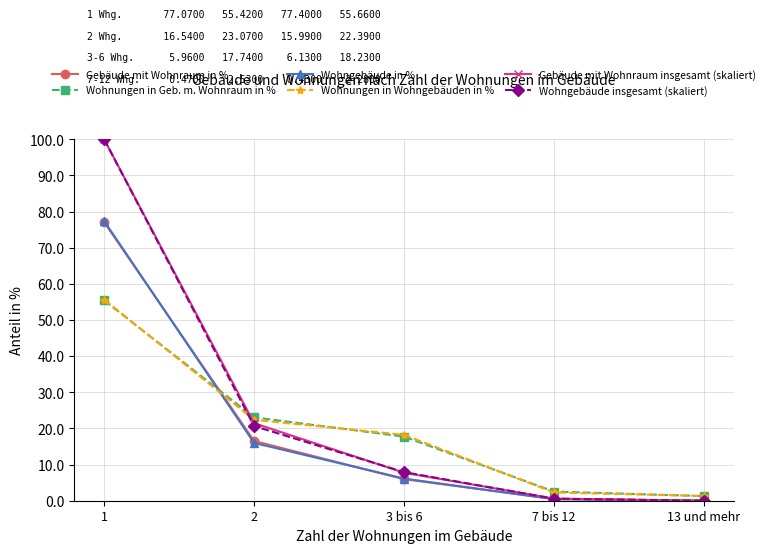

Which series changed the most between 3 bis 6 and 7 bis 12?

Wohnungen in Wohngebäuden in %